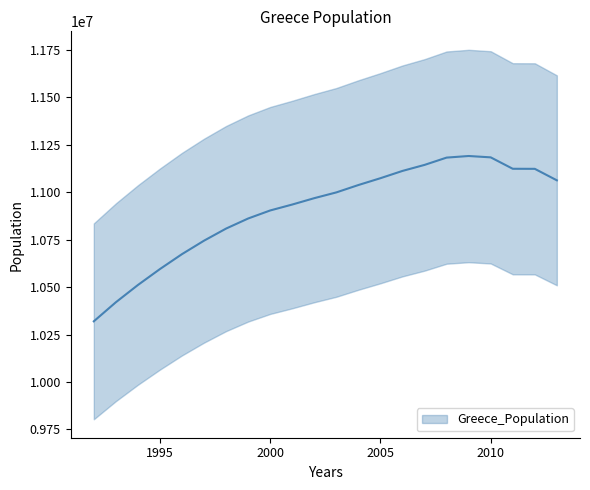

List the labels in order of value, largest first.

2009, 2010, 2008, 2007, 2011, 2012, 2006, 2005, 2013, 2004, 2003, 2002, 2001, 2000, 1999, 1998, 1997, 1996, 1995, 1994, 1993, 1992